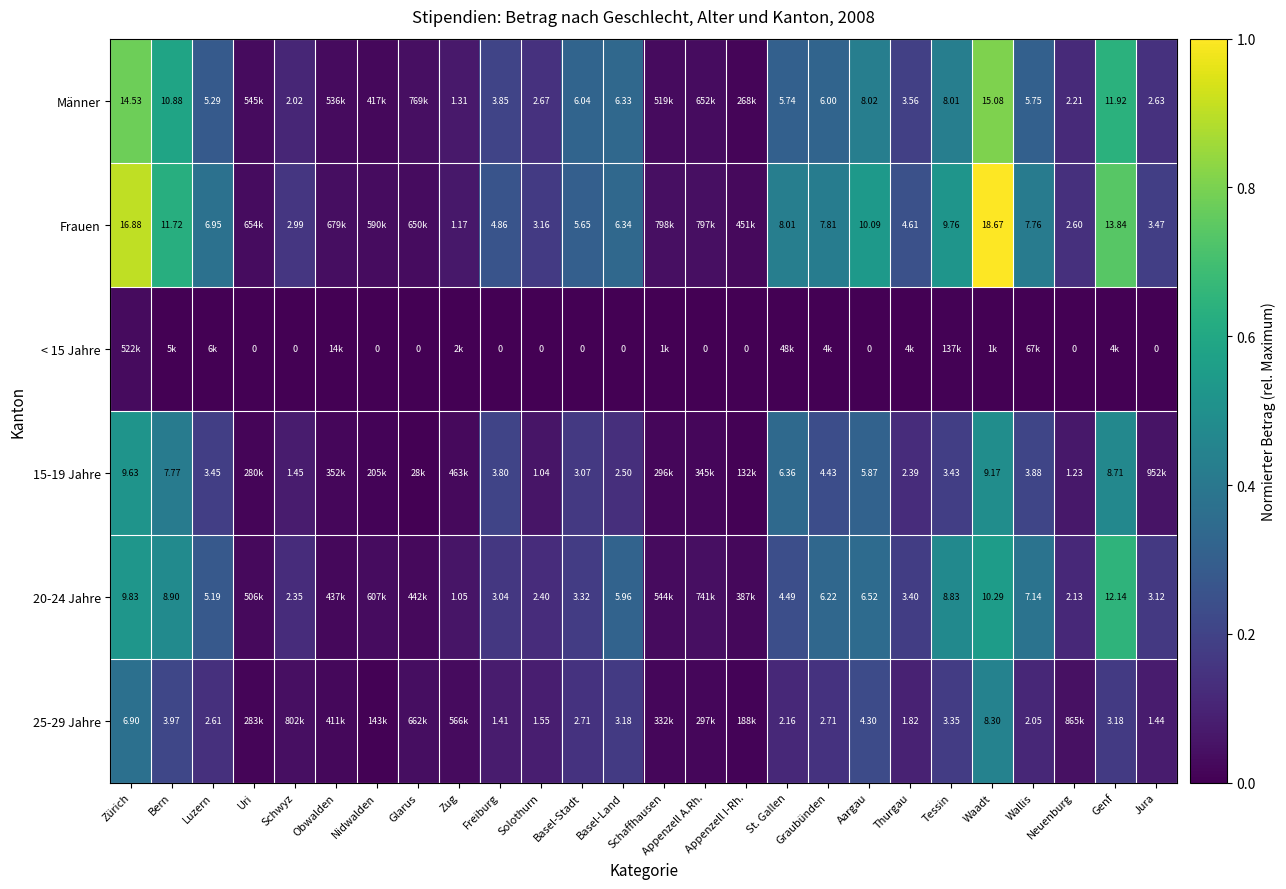

Which series changed the most between Zug and Tessin?

Frauen